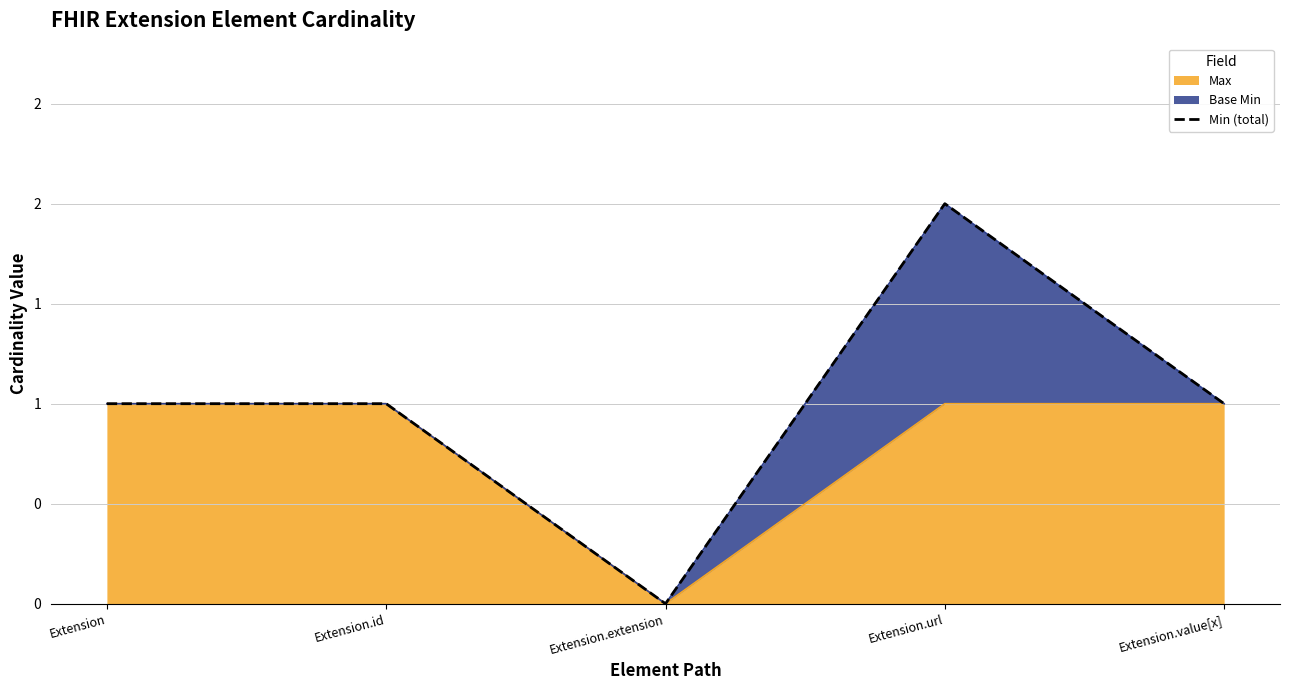

Reading left to right, transcribe all the data shown in this chart.

1	1	0	2	1